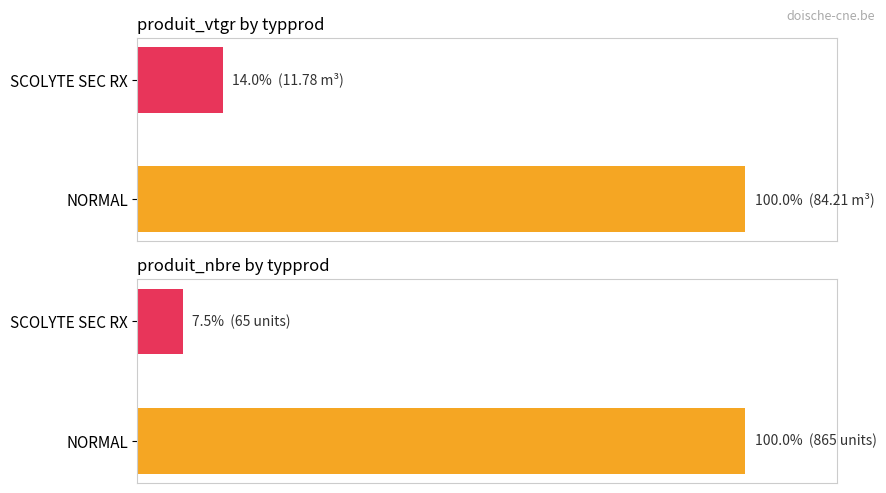

What is the sum of all produit_vtgr (% of max) values?

114.0